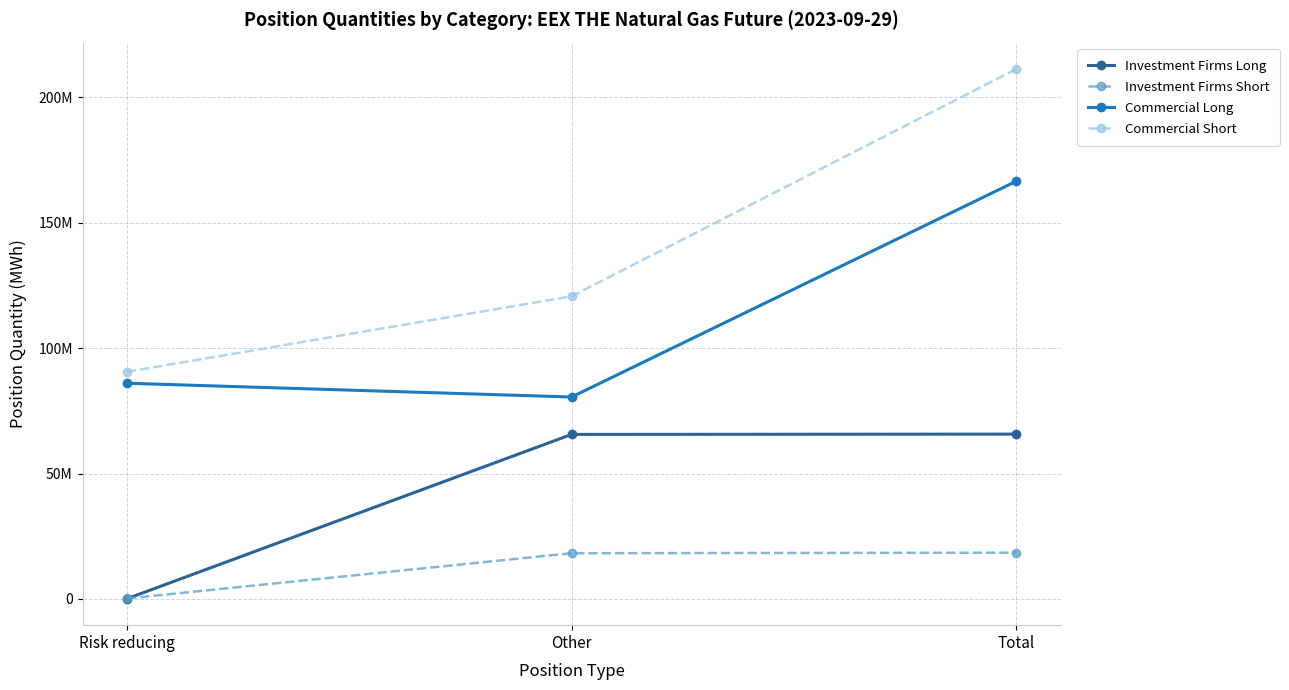

What are all the series names shown in the legend?

Investment Firms Long, Investment Firms Short, Commercial Long, Commercial Short